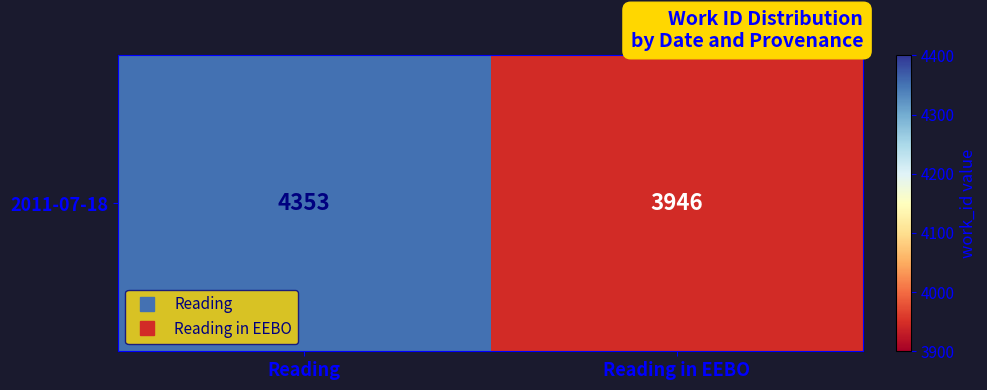

How many distinct data groups are displayed?

1